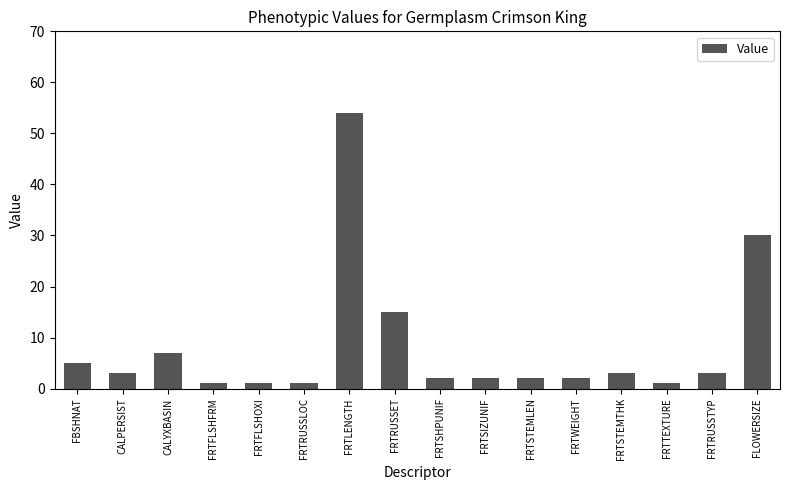

Are the bars grouped side by side (vs. stacked)?

No